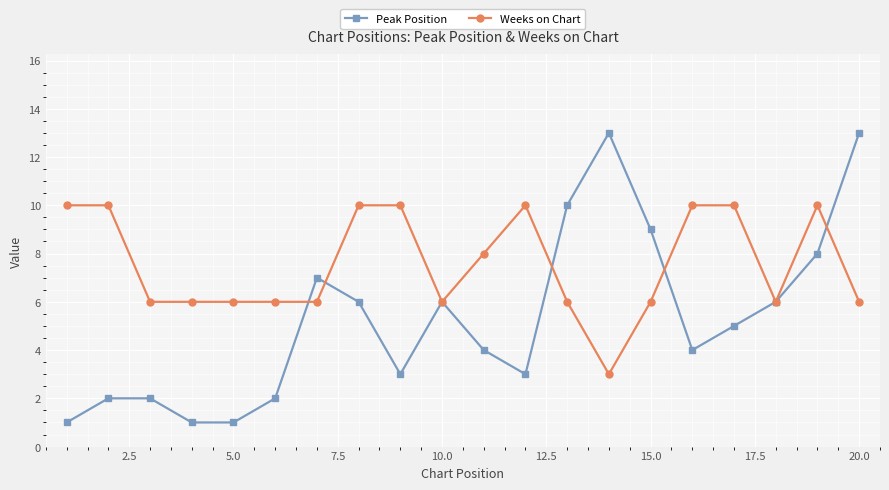

What is the maximum value shown in the chart?

13